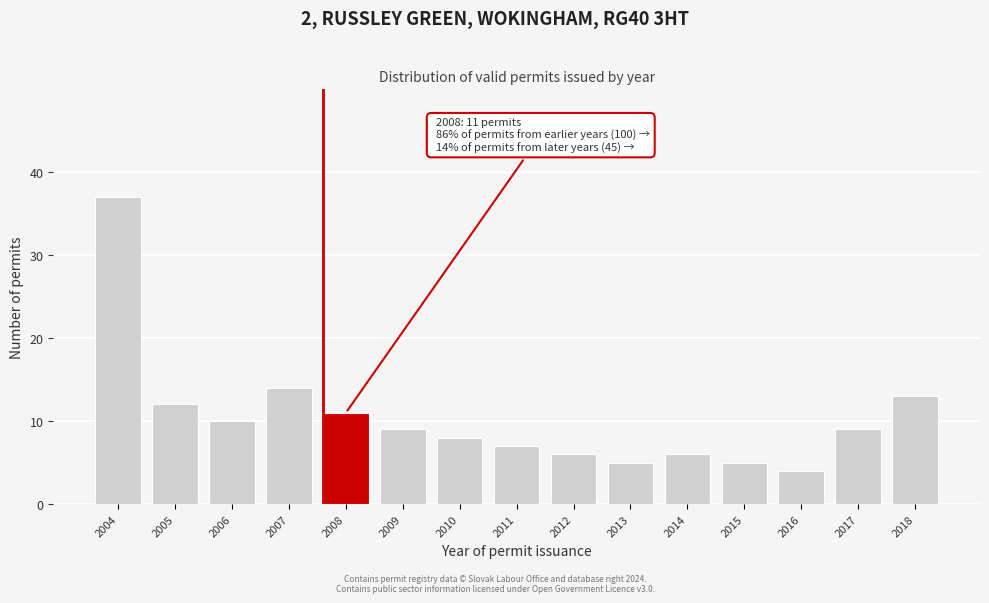

Reading left to right, what are all the values shown in this chart?

2004=37	2005=12	2006=10	2007=14	2008=11	2009=9	2010=8	2011=7	2012=6	2013=5	2014=6	2015=5	2016=4	2017=9	2018=13